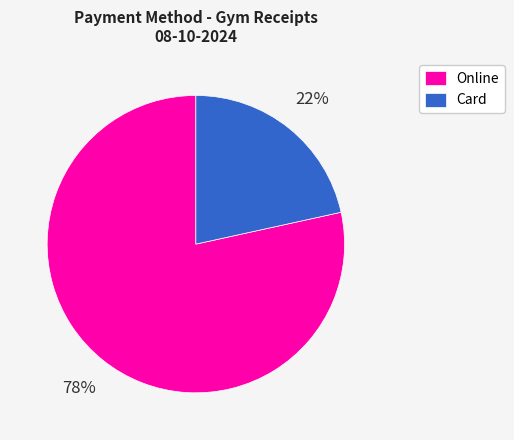

To the nearest percent, what is the average slice percentage?

50%